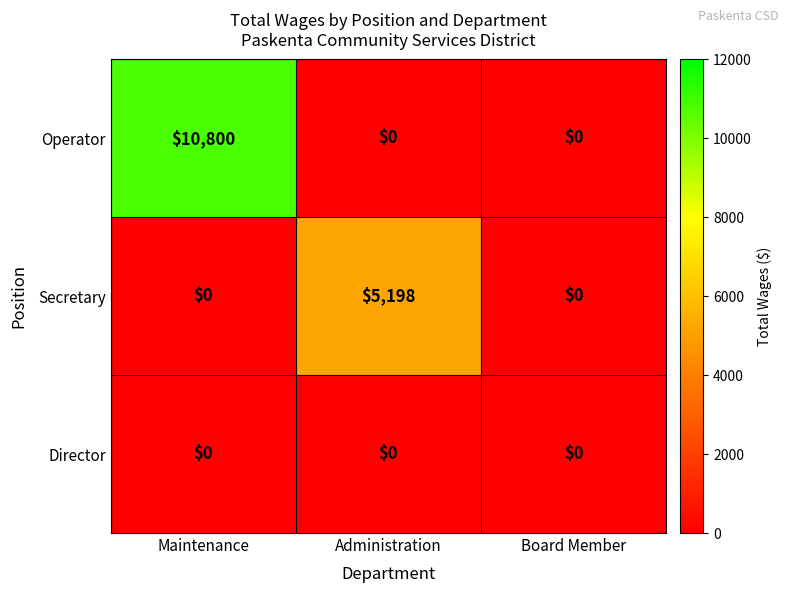

Rank the series by their maximum value, from highest to lowest.

Operator, Secretary, Director